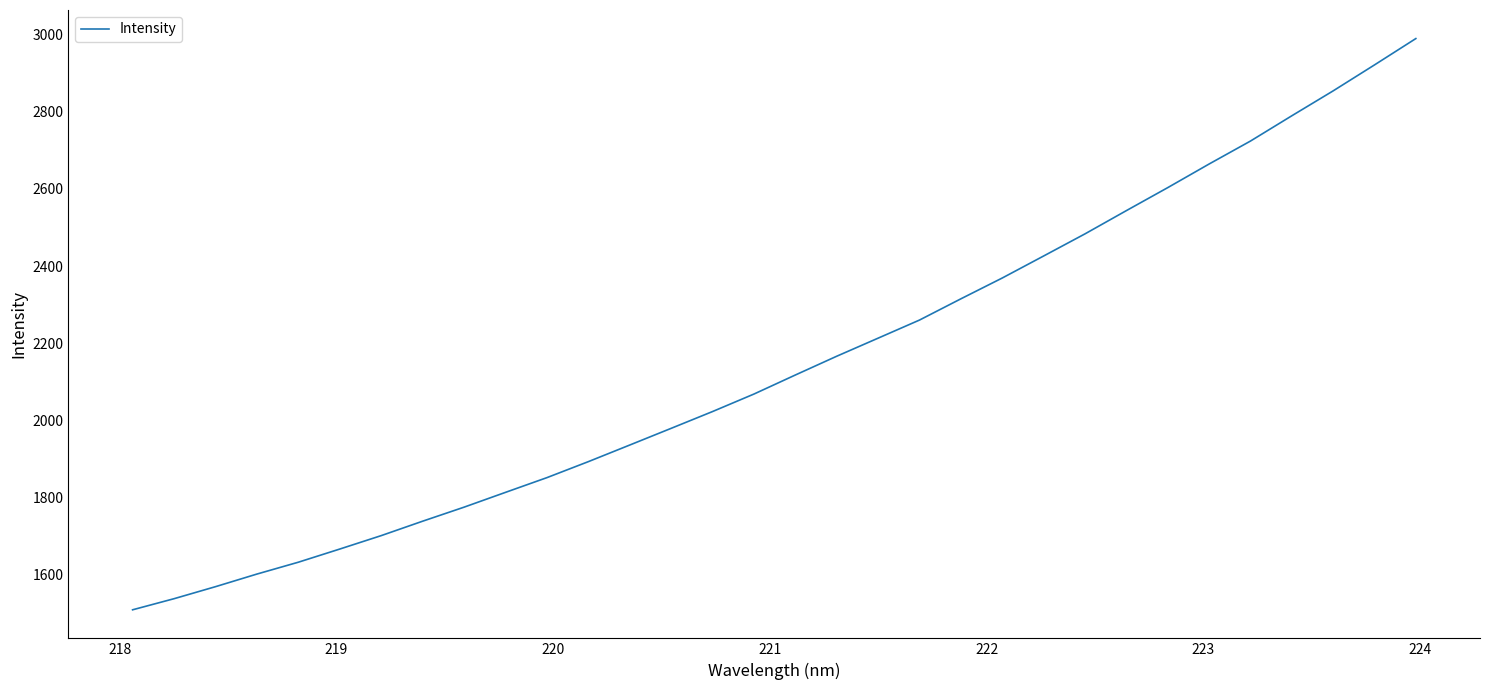

Count the number of categories in the chart.

32